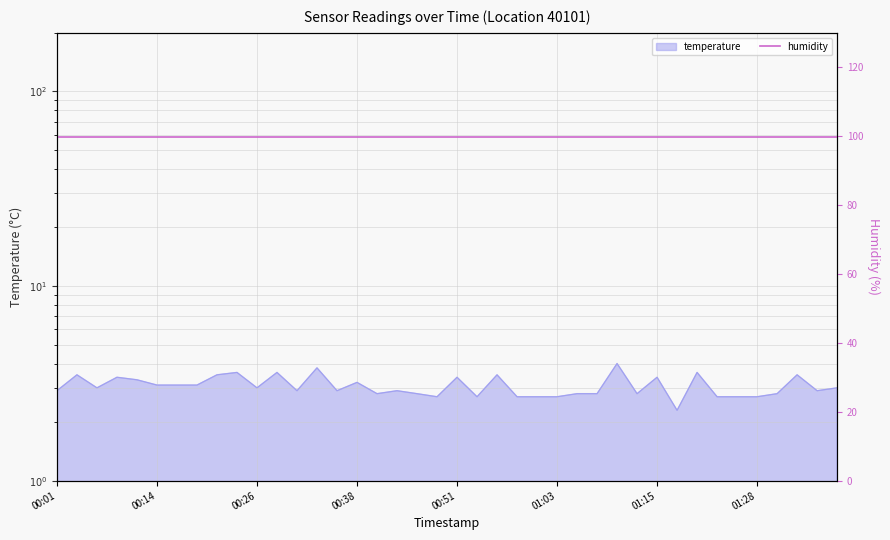

Reading right to left, extract all data points from this chart.

01:38=3.0	01:36=2.9	01:33=3.5	01:31=2.8	01:28=2.7	01:26=2.7	01:23=2.7	01:21=3.6	01:18=2.3	01:15=3.4	01:13=2.8	01:11=4.0	01:08=2.8	01:05=2.8	01:03=2.7	01:01=2.7	00:58=2.7	00:56=3.5	00:53=2.7	00:51=3.4	00:48=2.7	00:46=2.8	00:43=2.9	00:41=2.8	00:38=3.2	00:36=2.9	00:33=3.8	00:31=2.9	00:28=3.6	00:26=3.0	00:23=3.6	00:21=3.5	00:18=3.1	00:16=3.1	00:14=3.1	00:11=3.3	00:09=3.4	00:06=3.0	00:04=3.5	00:01=2.9